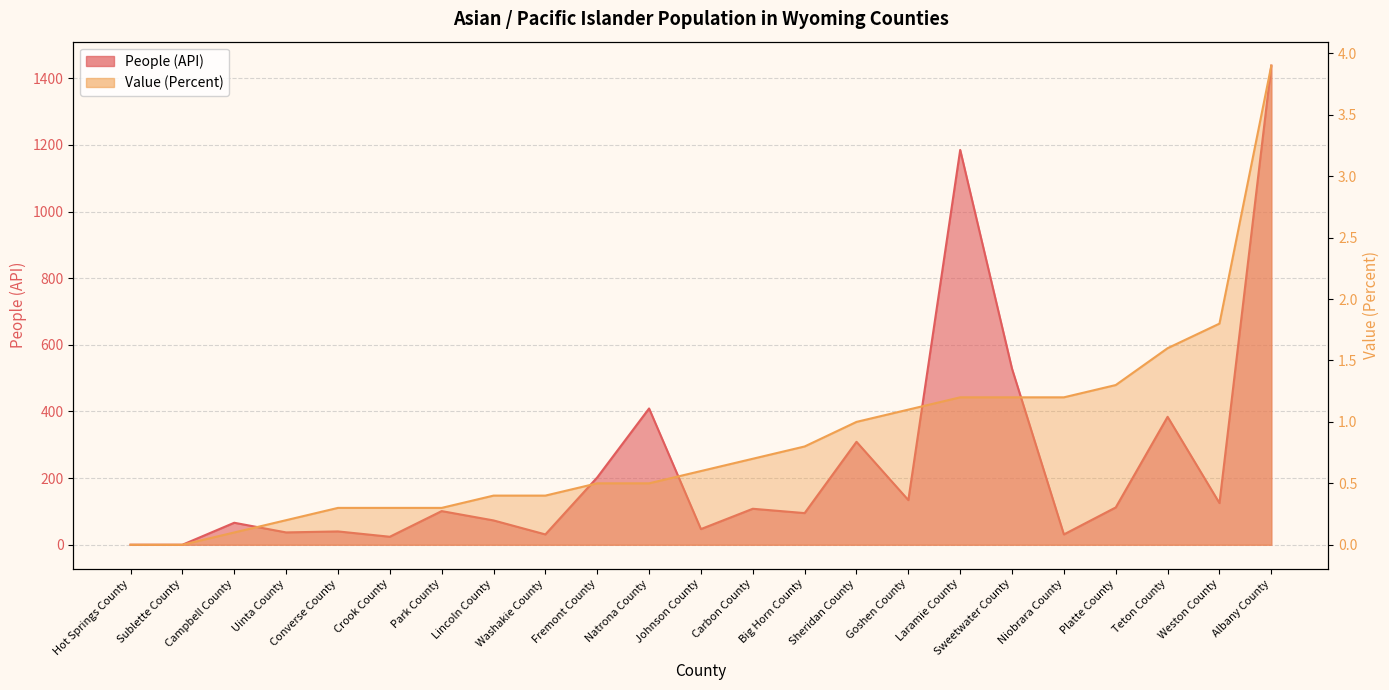

True or false: People (API) has a value of 233.3 at Goshen County.

False